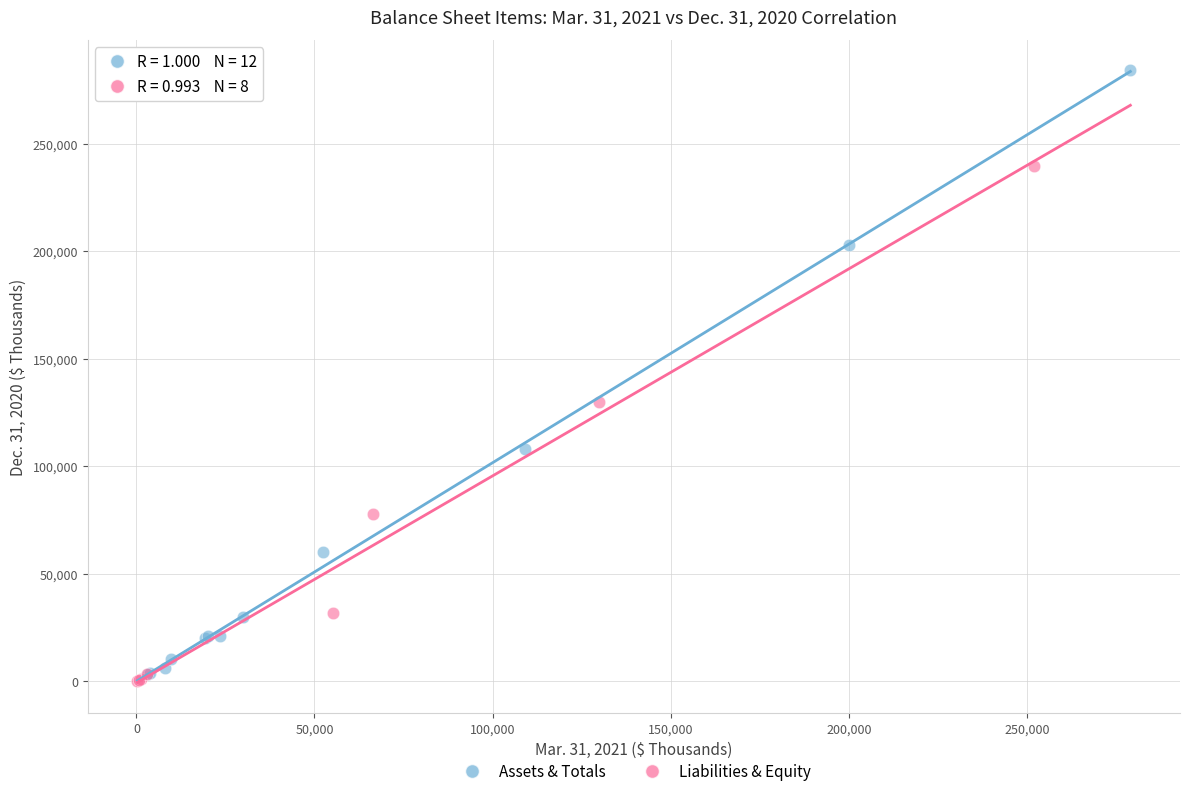

Which series has the largest Y range (max minus min)?

Assets & Totals